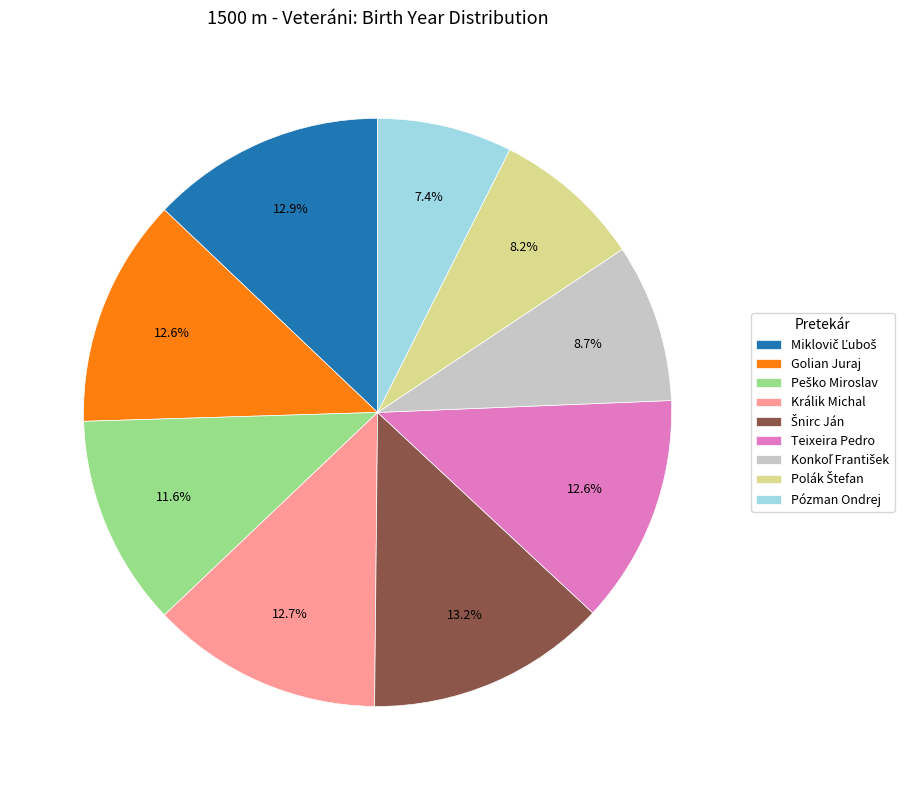

True or false: Pózman Ondrej accounts for 14% of the total.

False